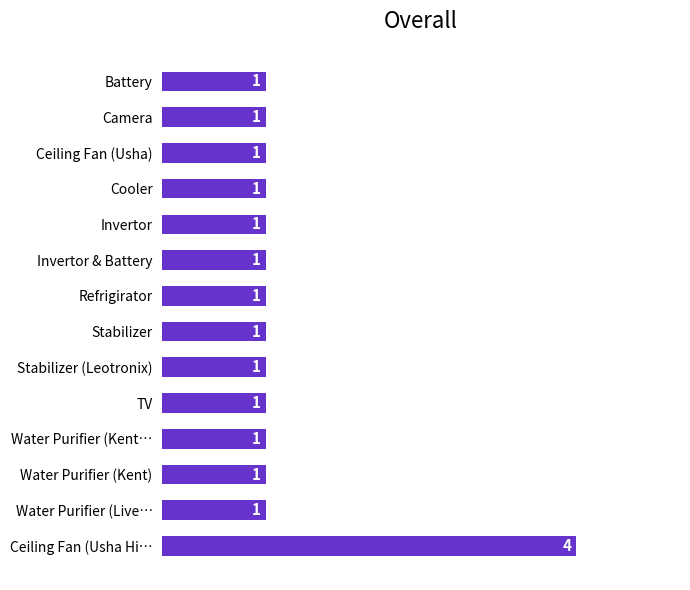

Is it true that the value at Invertor is 1?

True